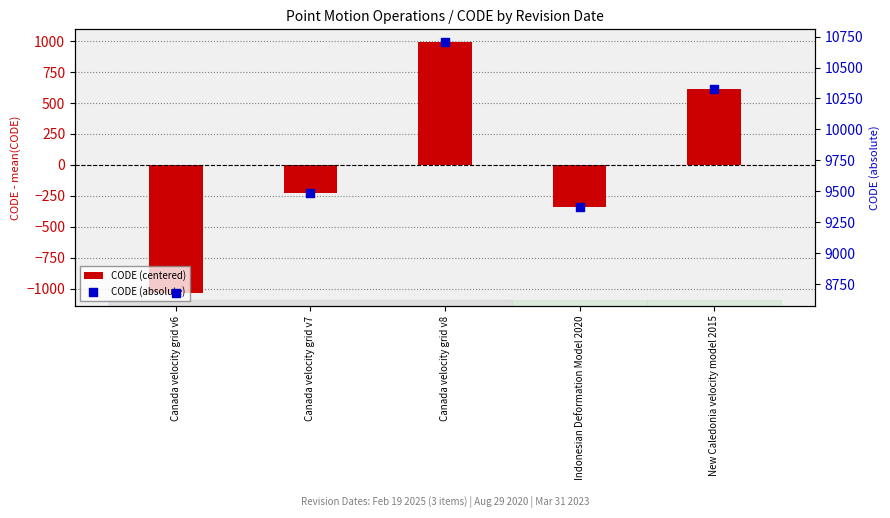

Is the value of CODE (absolute) at Canada velocity grid v8 greater than the value of CODE (centered) at Canada velocity grid v8?

Yes